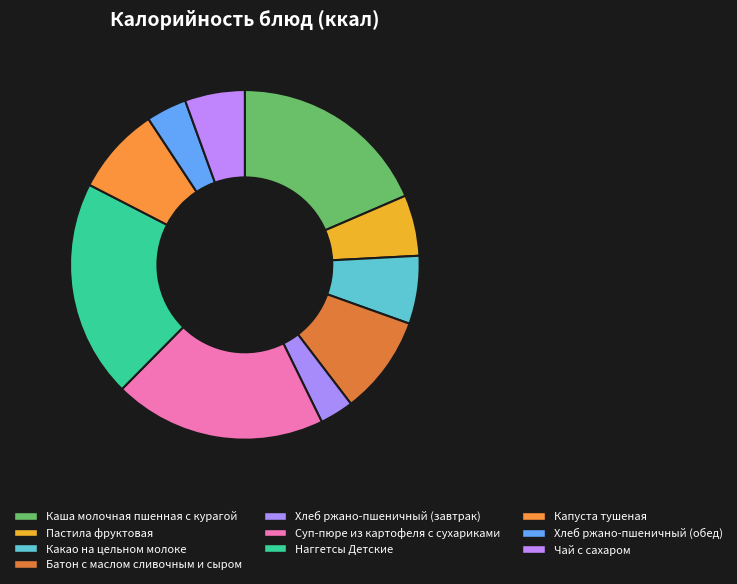

Do Суп-пюре из картофеля с сухариками and Каша молочная пшенная с курагой together represent more than half of the pie?

No